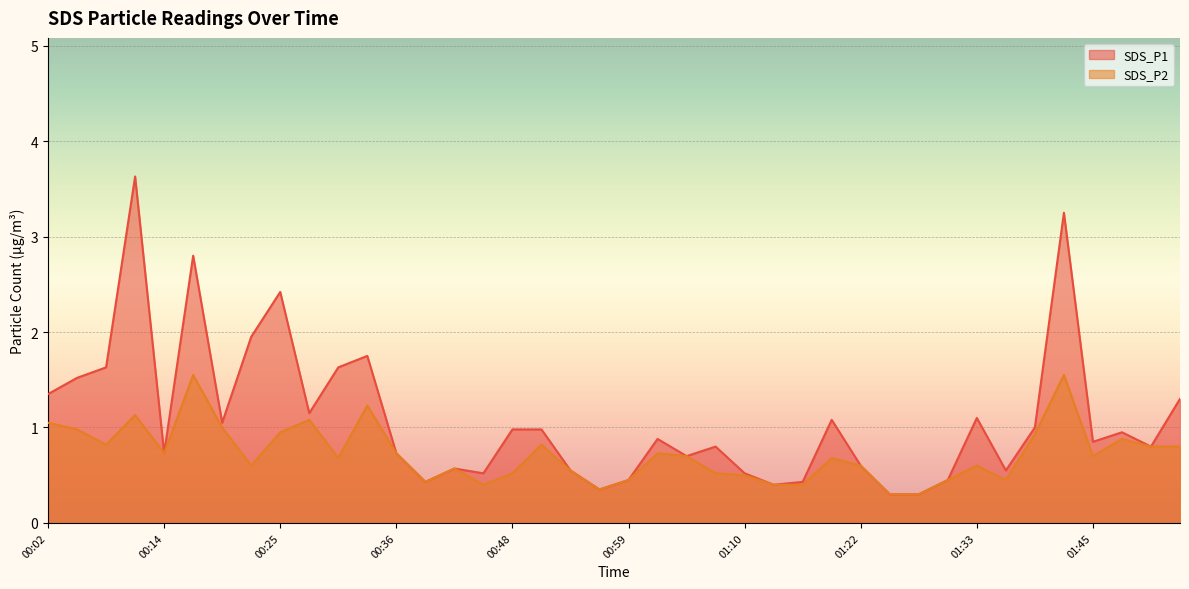

At which category is the sum across all series the highest?

01:42